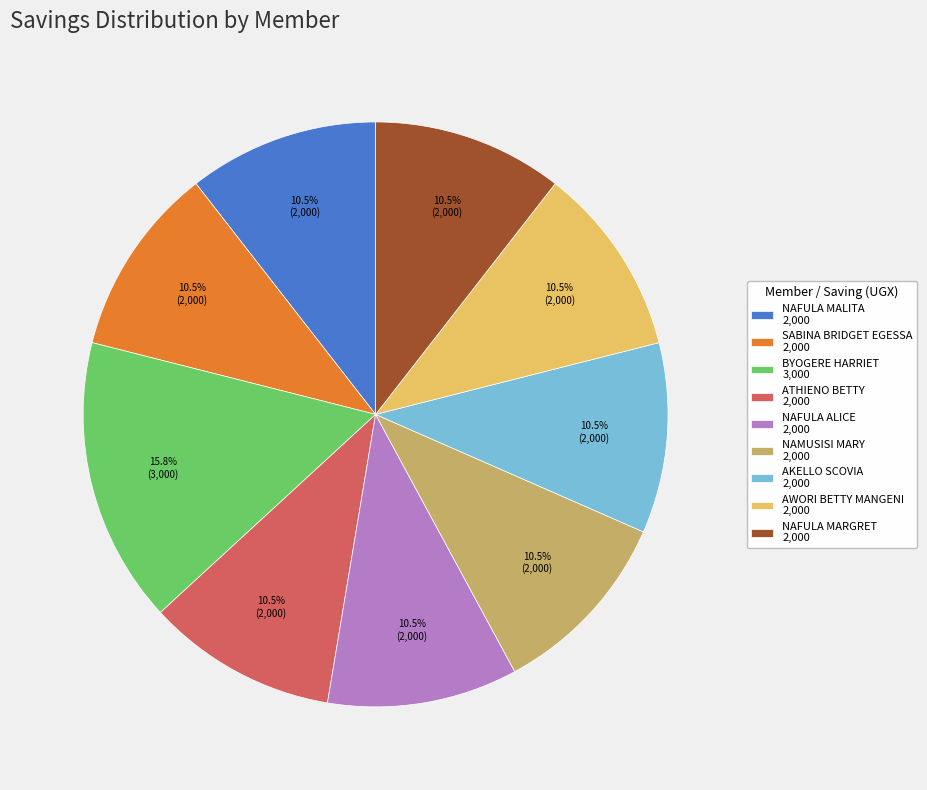

Combined, do NAMUSISI MARY 2,000 and AKELLO SCOVIA 2,000 account for over 50%?

No